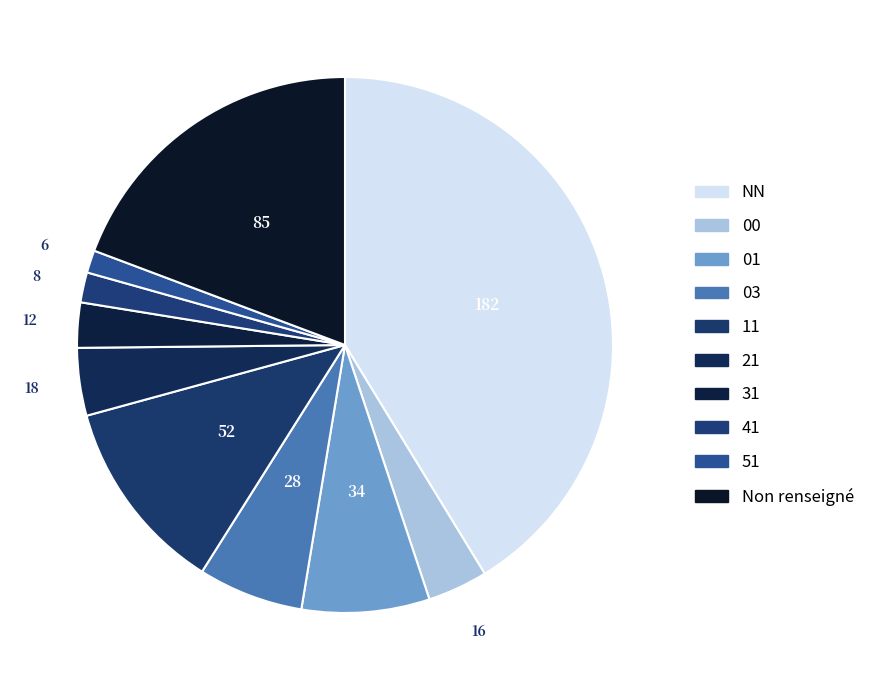

How many slices are in this pie chart?

10